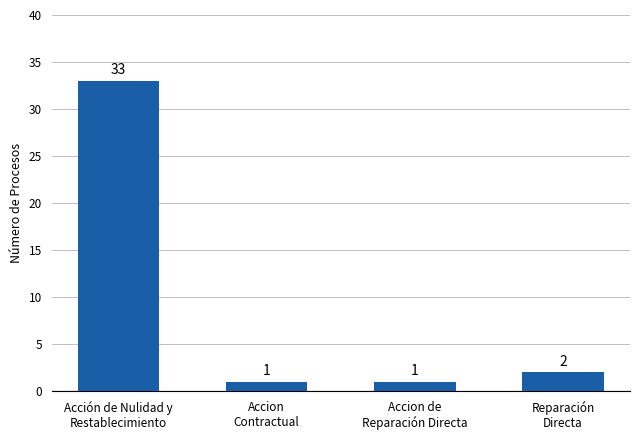

What is the change in value from Accion
Contractual to Reparación
Directa?

+1